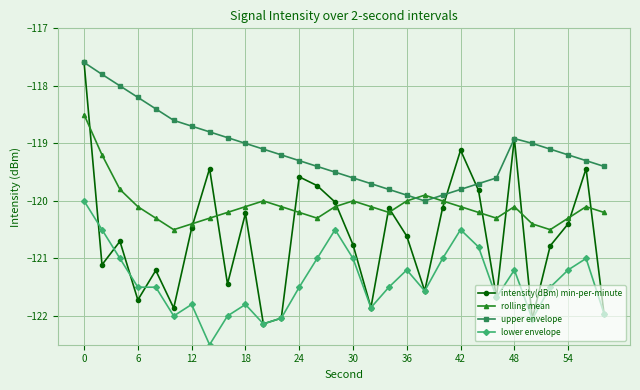

In rolling mean, how many points are higher than both neighbors (excluding endpoints)?

5